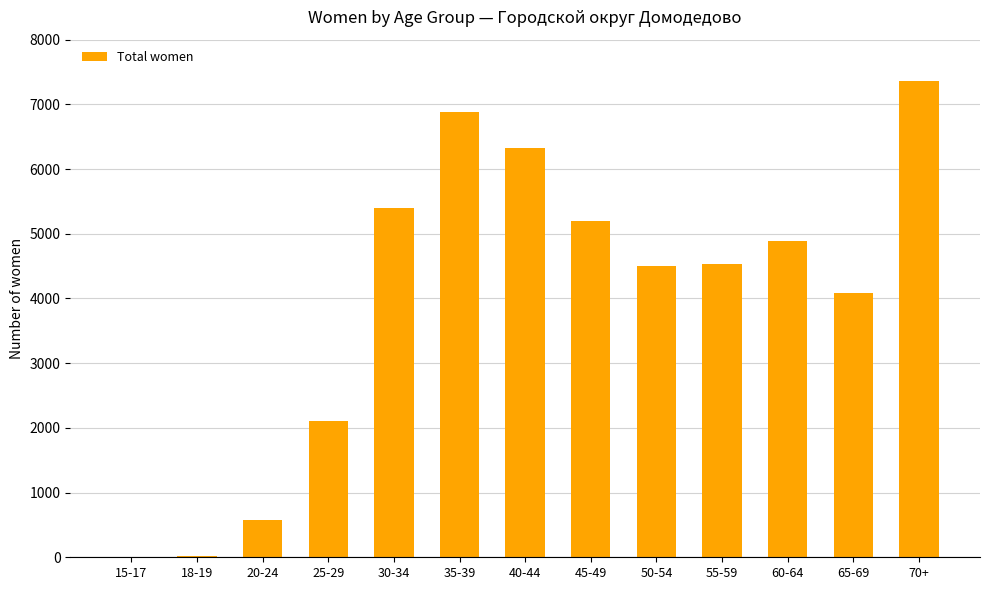

Is it true that the value at 50-54 is 4503?

True